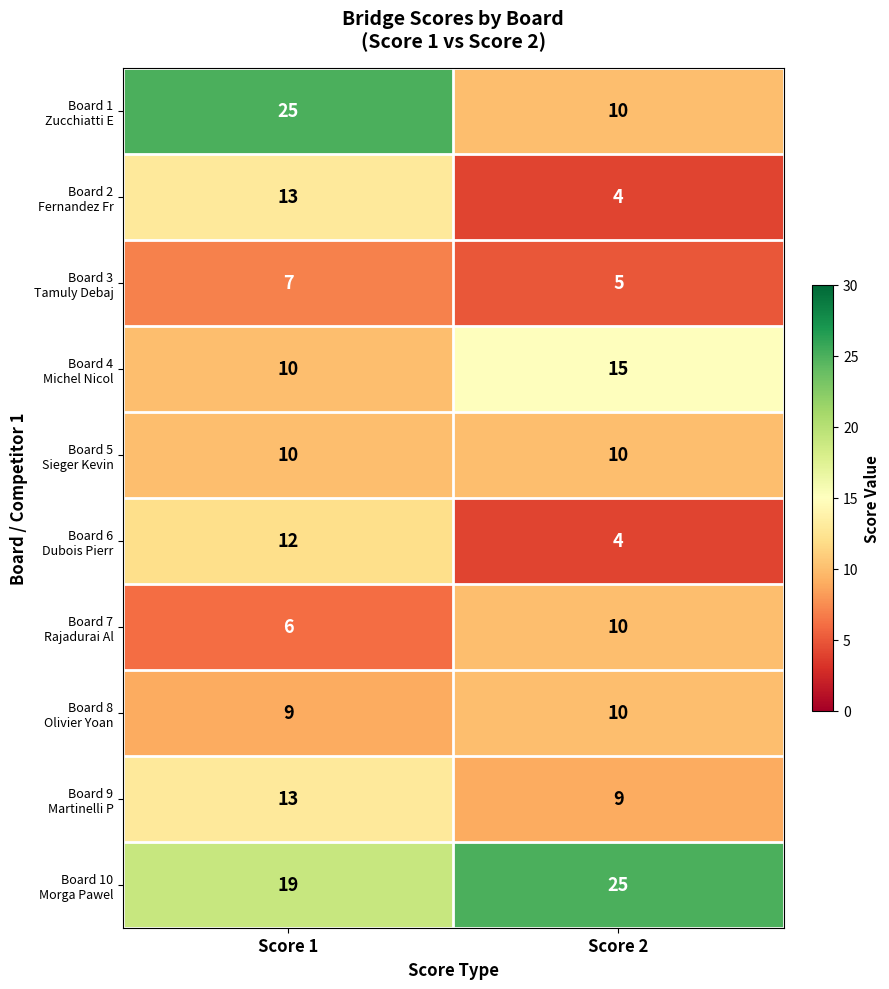

Which category has the lowest value across all series?

Score 2